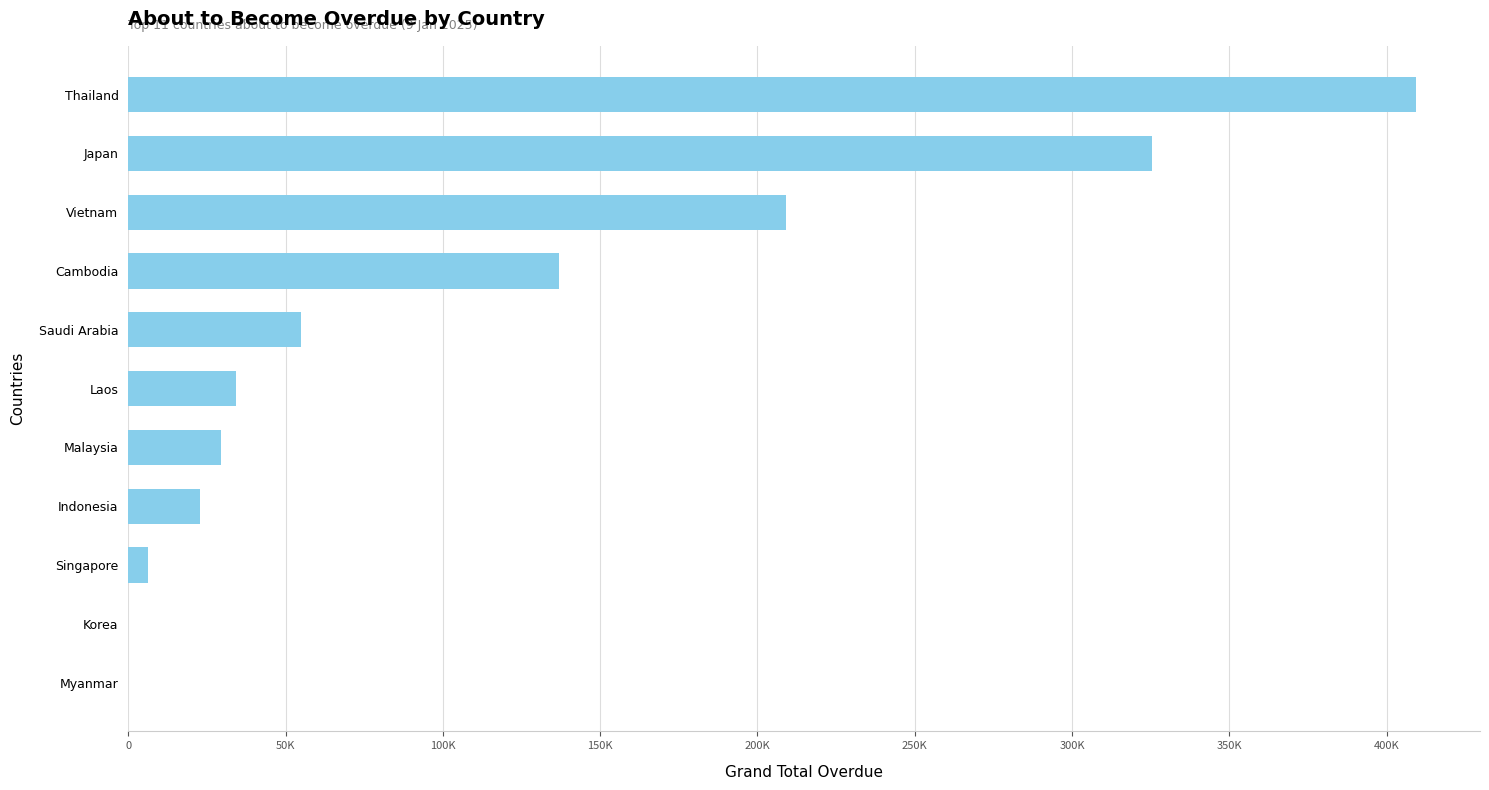

What is the difference between the maximum and minimum values?

409203.1